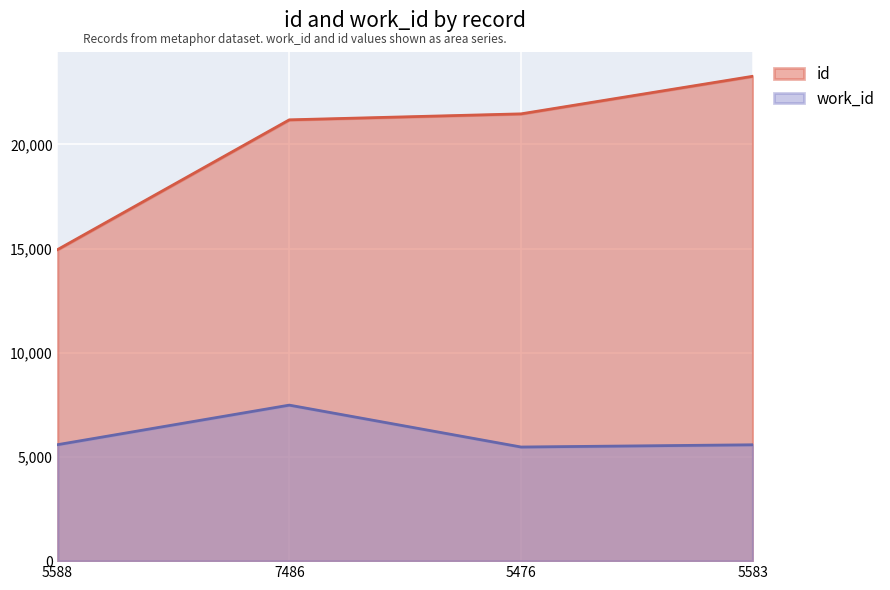

True or false: id and work_id cross at least once.

False